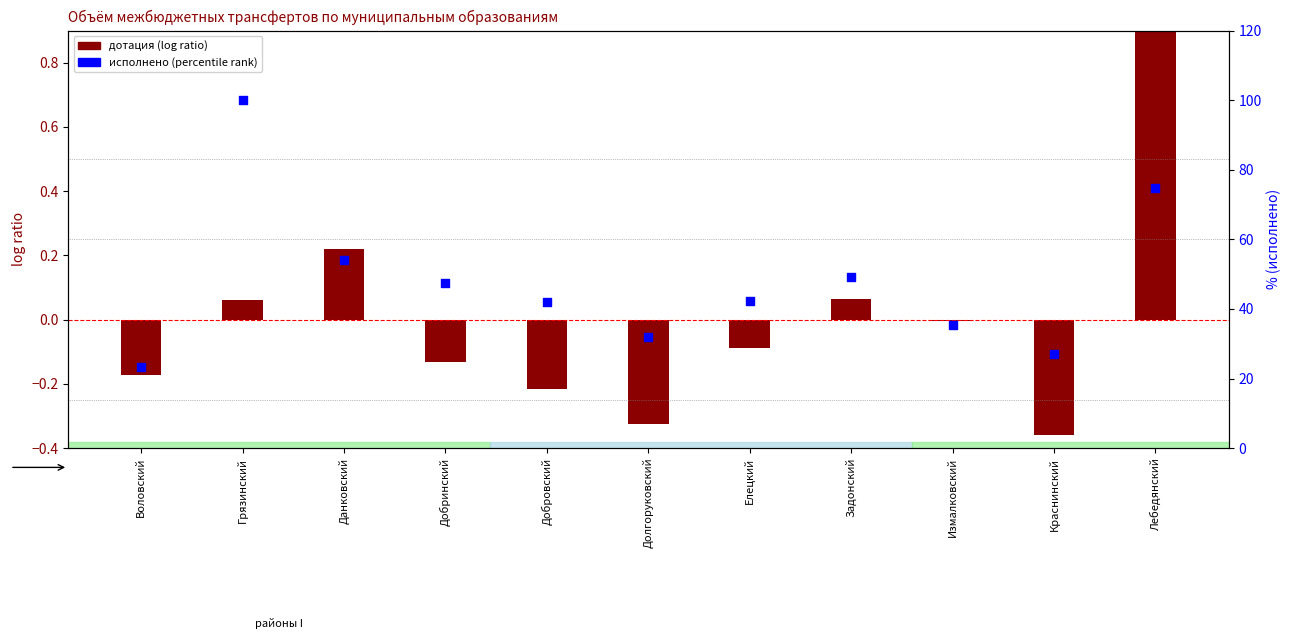

Which series has the largest total across all categories?

исполнено (percentile rank)